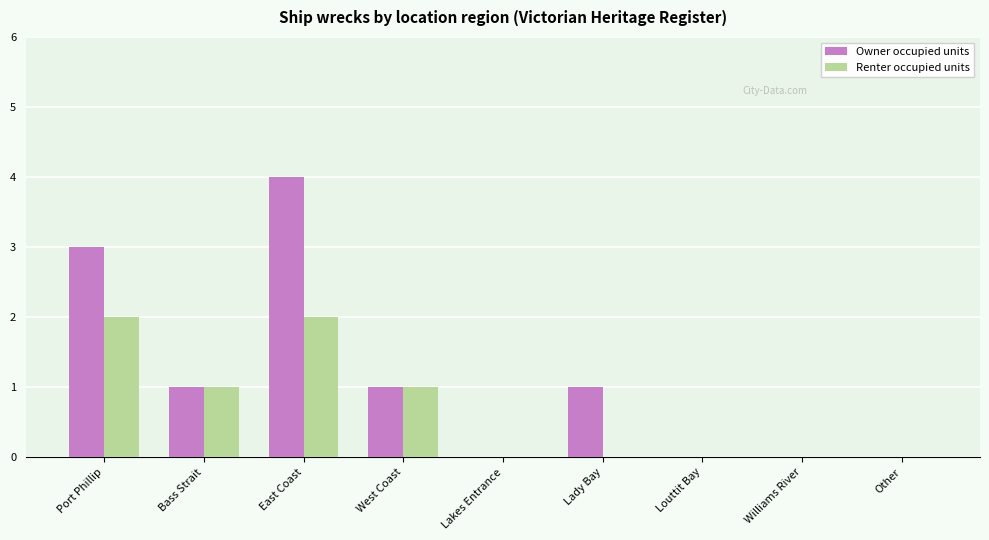

Between East Coast and Lady Bay, which series saw the biggest shift?

Owner occupied units